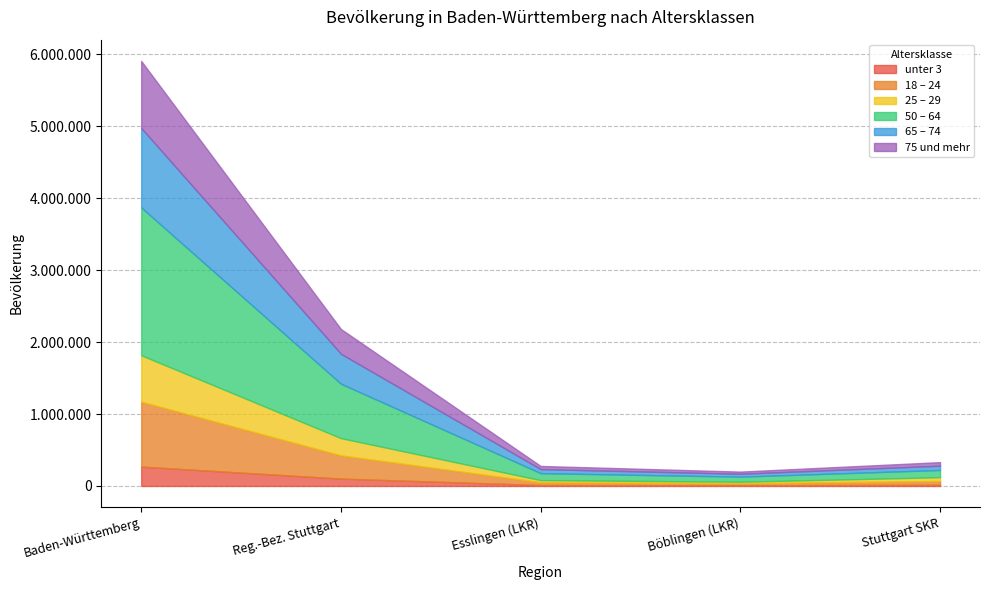

Between Böblingen (LKR) and Böblingen LKR, which is larger?

Böblingen LKR